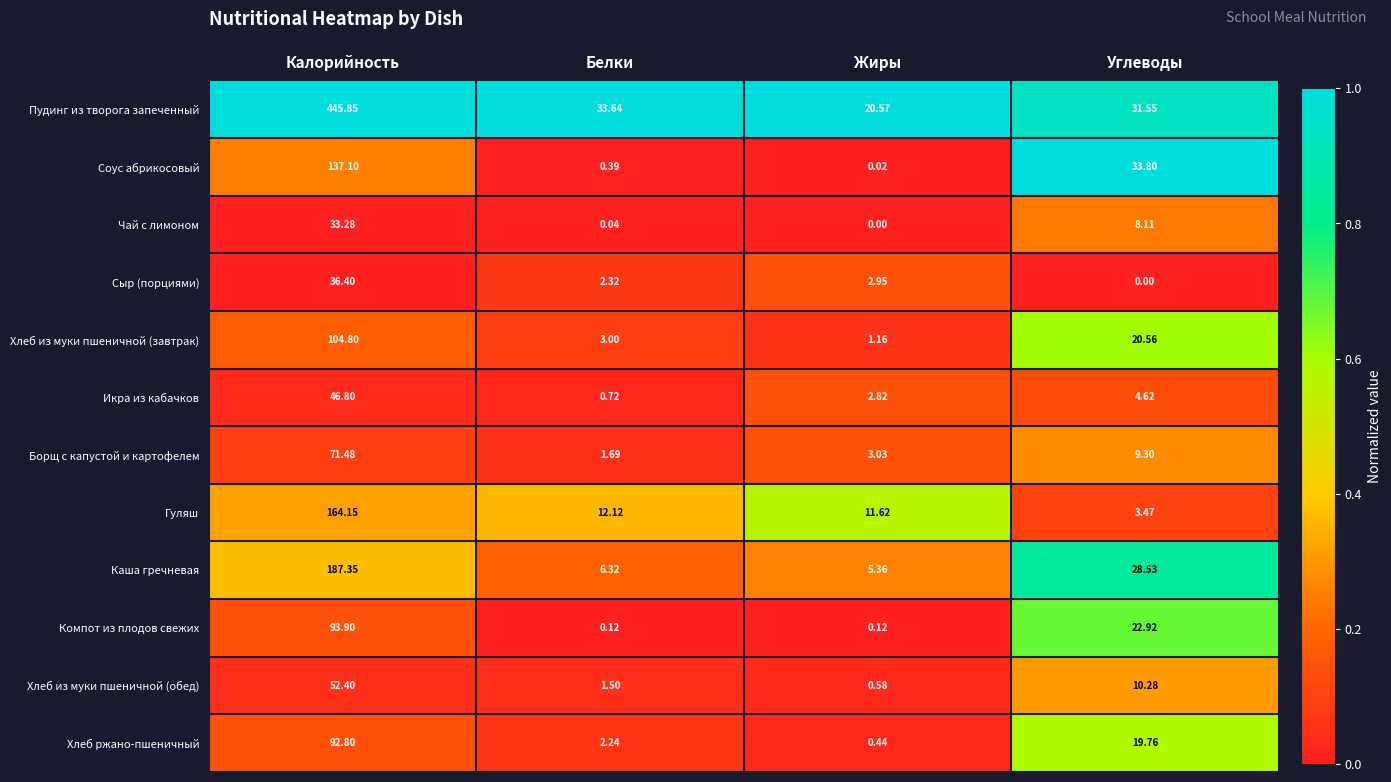

At which label does Сыр (порциями) first exceed 2?

Калорийность